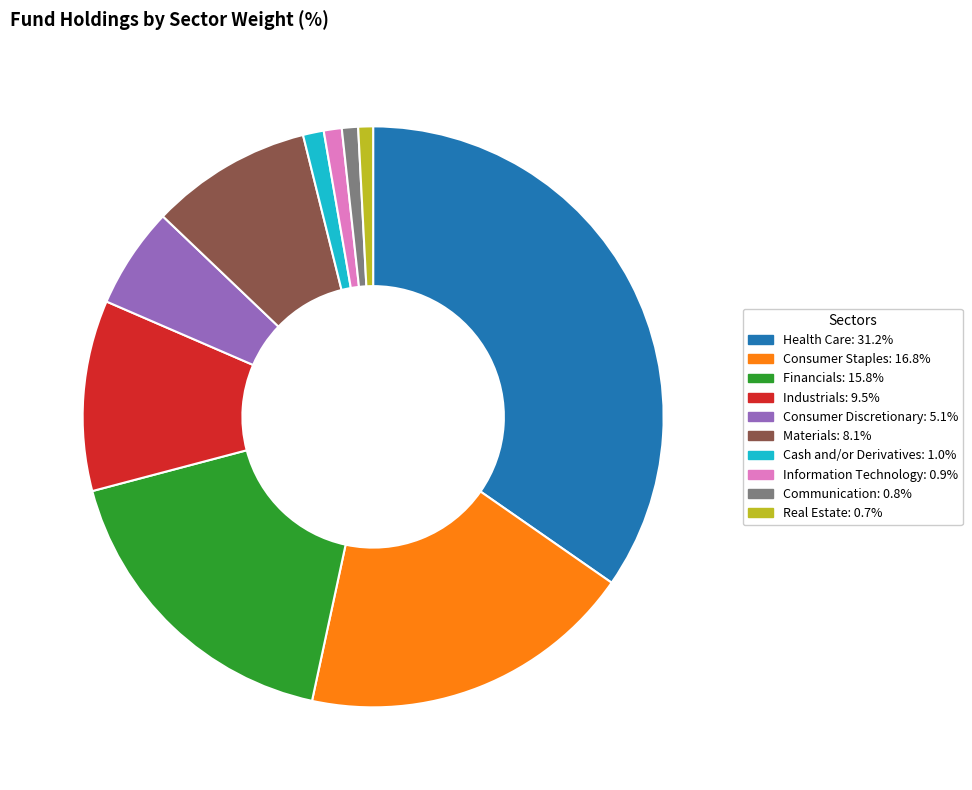

Combined, do Materials: 8.1% and Consumer Staples: 16.8% account for over 50%?

No